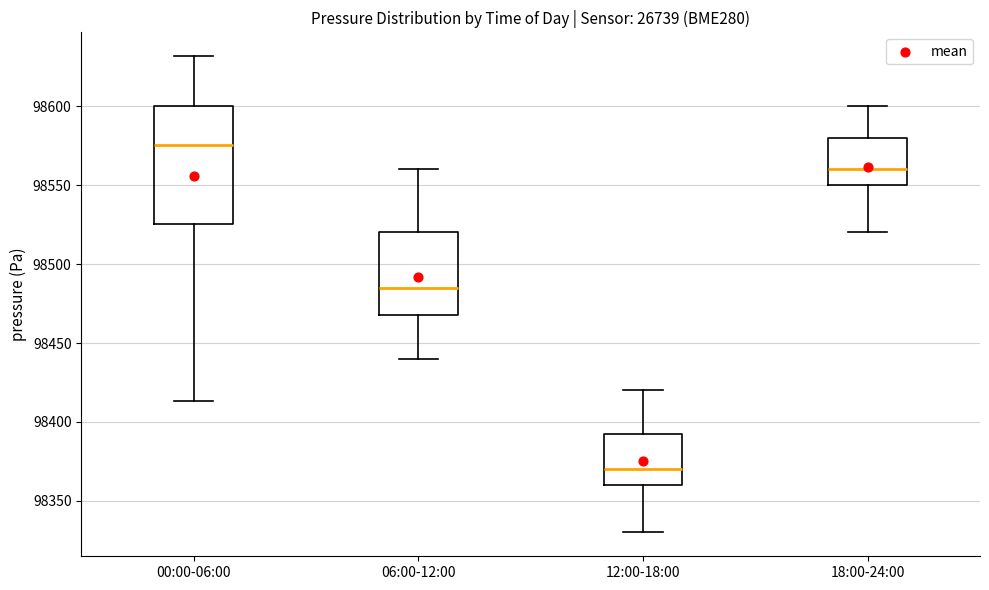

Reading left to right, transcribe this box plot: for each box, give where its median line is, the range the box spans, and where its two whiskers end, as read against the y-axis. The values are not printed on the chart, so give them approximately, as read against the axis.

00:00-06:00: median 98575, box 98525 to 98600, whiskers 98415 to 98630
06:00-12:00: median 98485, box 98470 to 98520, whiskers 98440 to 98560
12:00-18:00: median 98370, box 98360 to 98395, whiskers 98330 to 98420
18:00-24:00: median 98560, box 98550 to 98580, whiskers 98520 to 98600